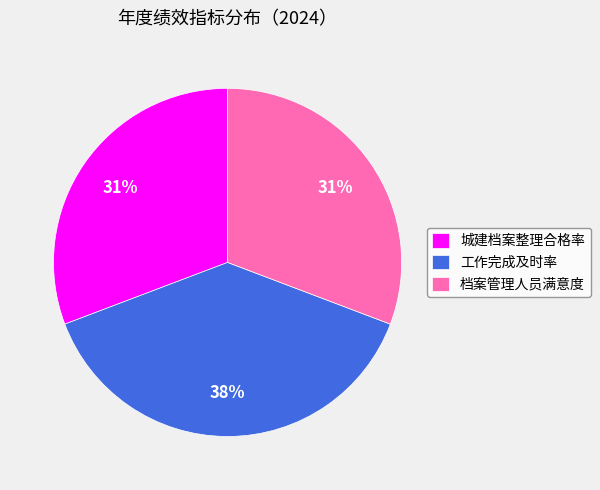

Combined, do 城建档案整理合格率 and 档案管理人员满意度 account for over 50%?

Yes